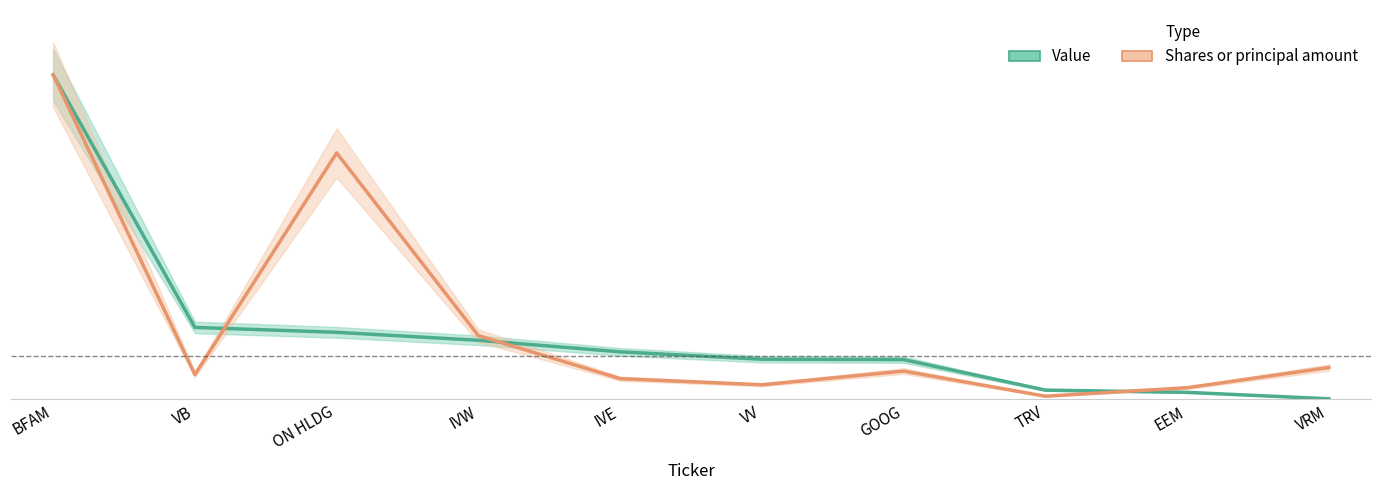

Does the chart have visible grid lines?

No